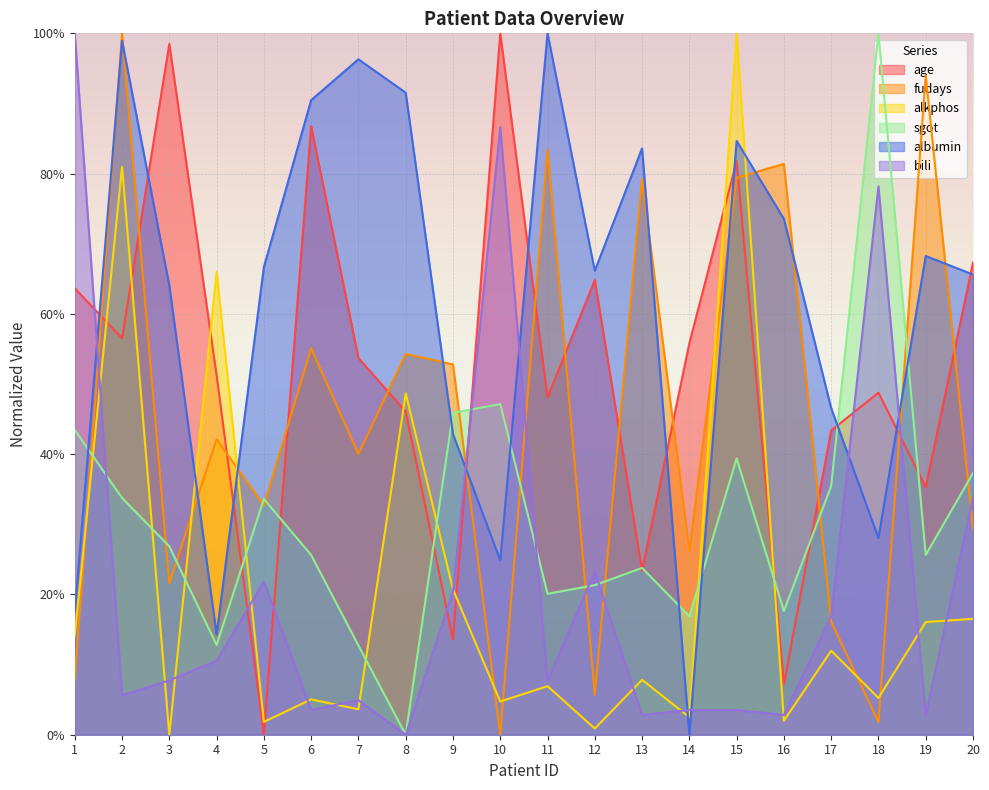

Which has a higher value, 5 or 16?

16